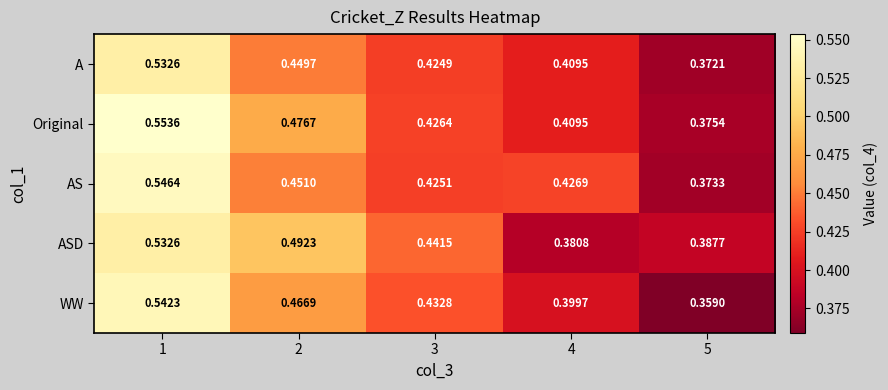

Which series has the largest total across all categories?

Original